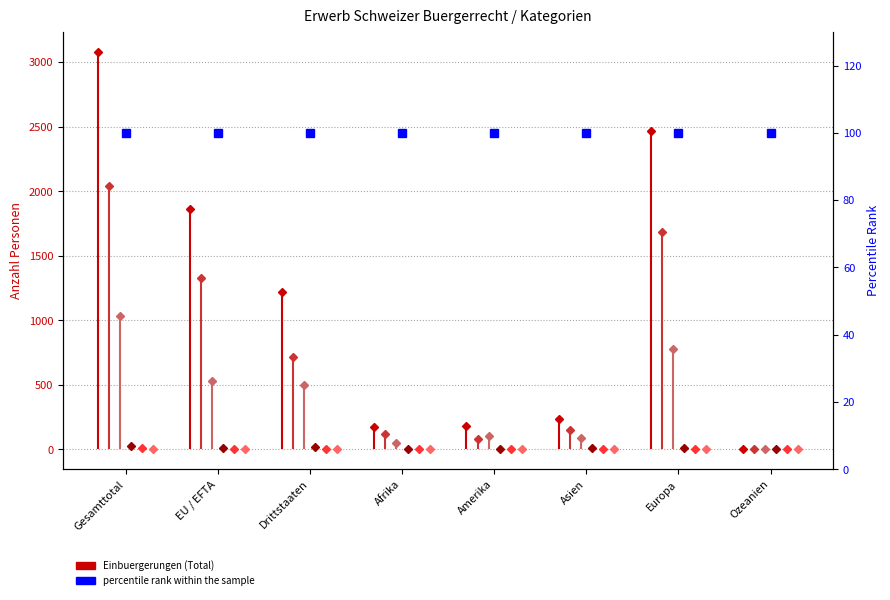

True or false: Total Einbuergerungen and Schweizer durch Adoption intersect in this chart.

False